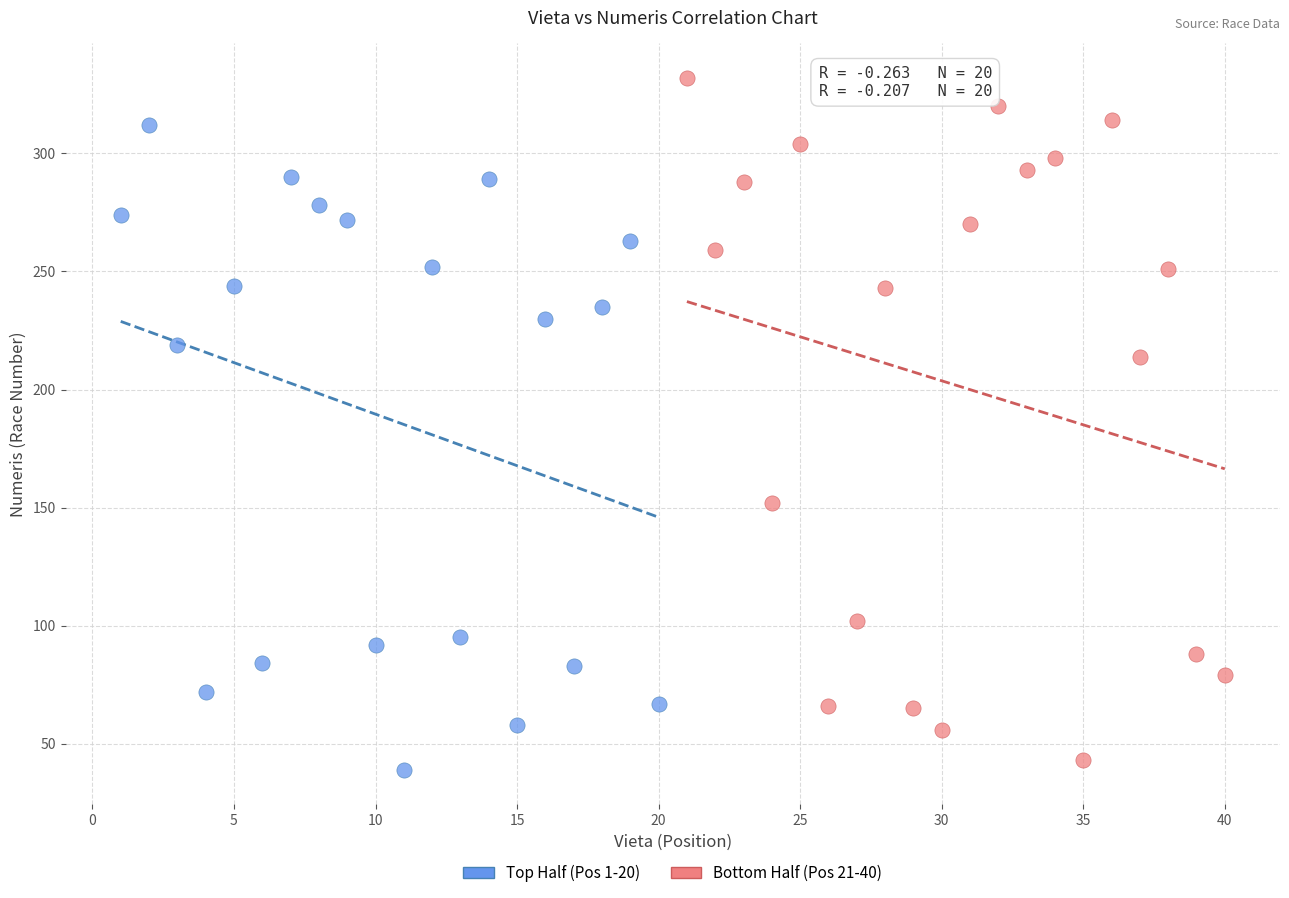

Which series reaches the minimum Y coordinate?

Top Half (Pos 1-20)